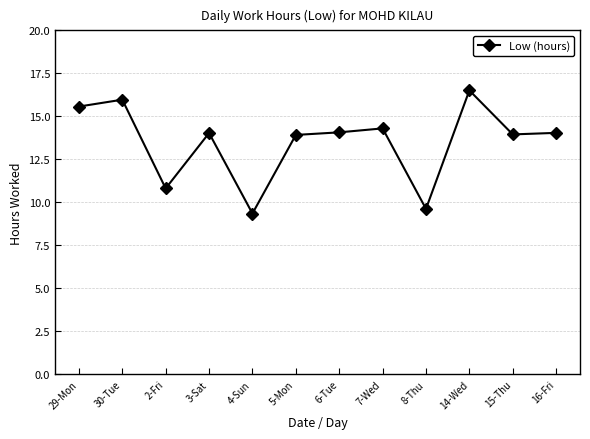

True or false: there are more than 0 points higher than both neighbors.

True